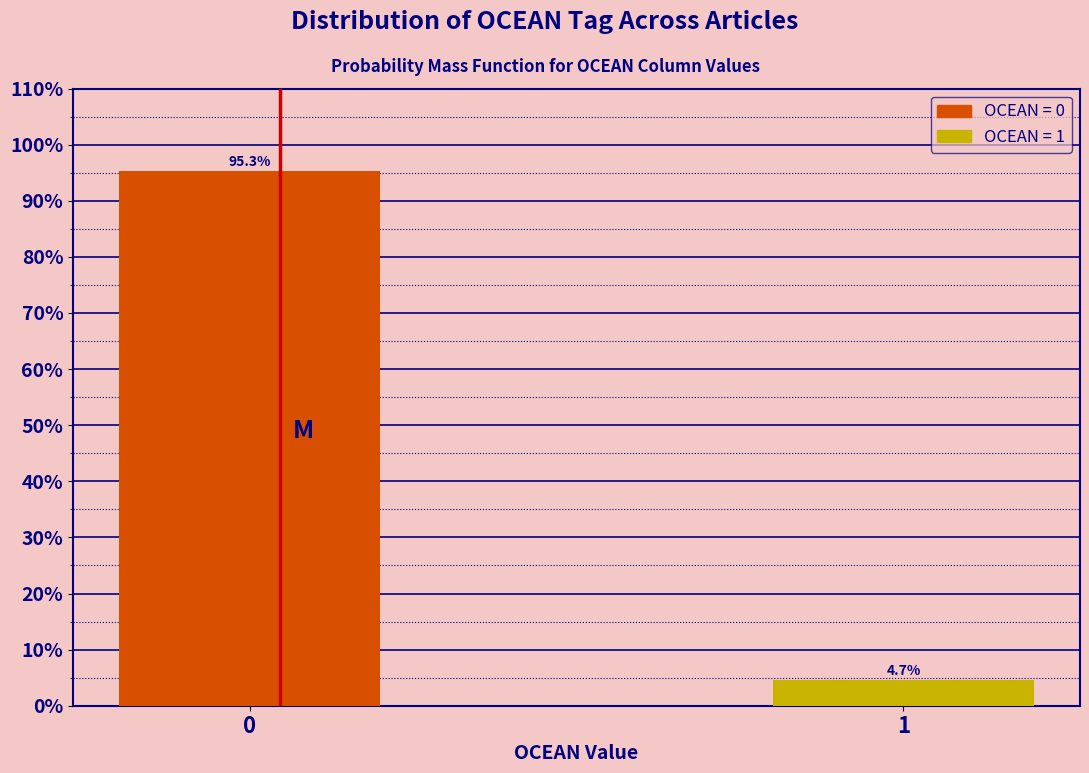

Reading left to right, extract all data points from this chart.

95.3	4.7